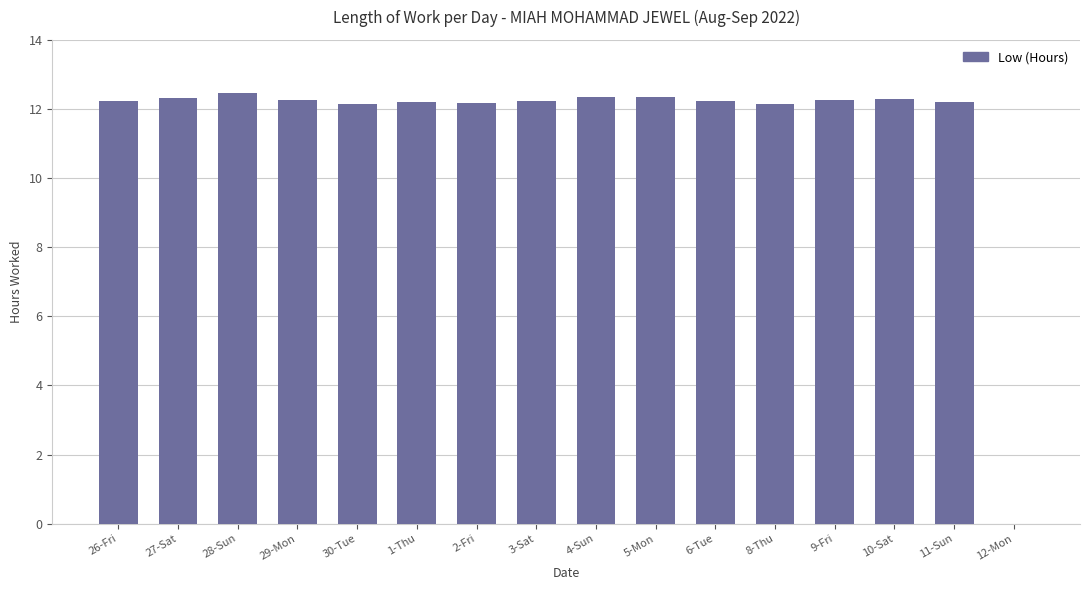

Is it true that the value at 5-Mon is 5.5?

False